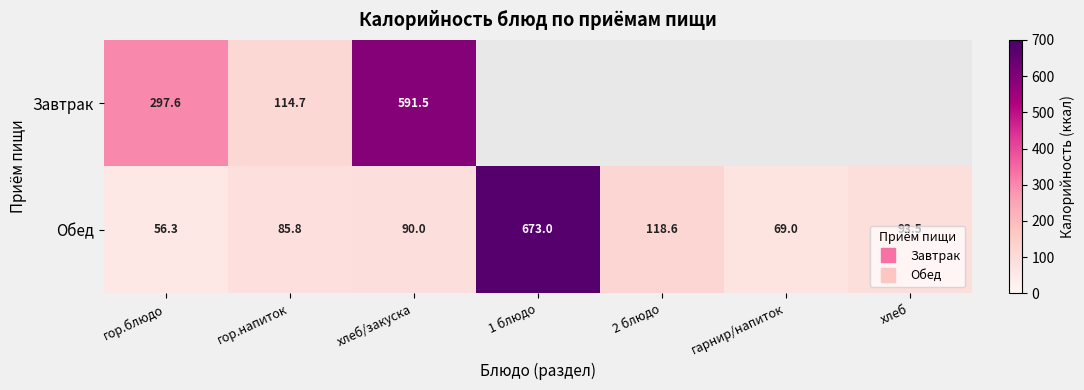

Which series has the largest total across all categories?

Обед